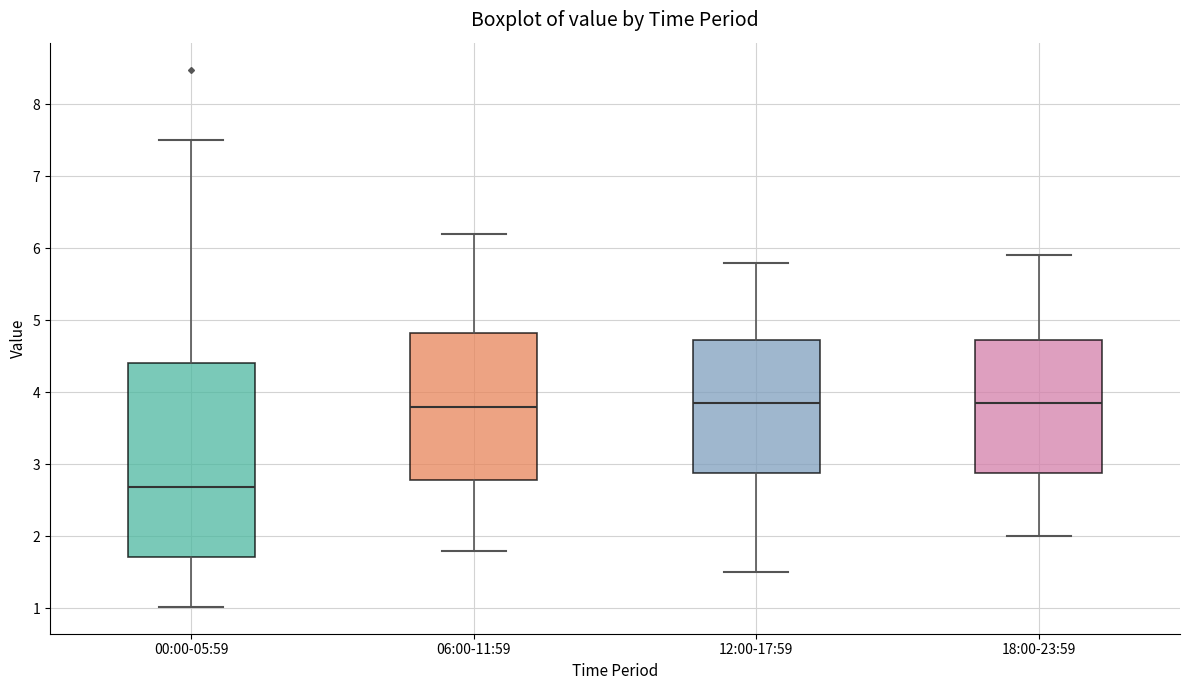

Reading left to right, transcribe this box plot: for each box, give where its median line is, the range the box spans, and where its two whiskers end, as read against the y-axis. The values are not printed on the chart, so give them approximately, as read against the axis.

00:00-05:59: median 2.7, box 1.7 to 4.4, whiskers 1.0 to 7.5
06:00-11:59: median 3.8, box 2.8 to 4.8, whiskers 1.8 to 6.2
12:00-17:59: median 3.9, box 2.9 to 4.7, whiskers 1.5 to 5.8
18:00-23:59: median 3.9, box 2.9 to 4.7, whiskers 2.0 to 5.9